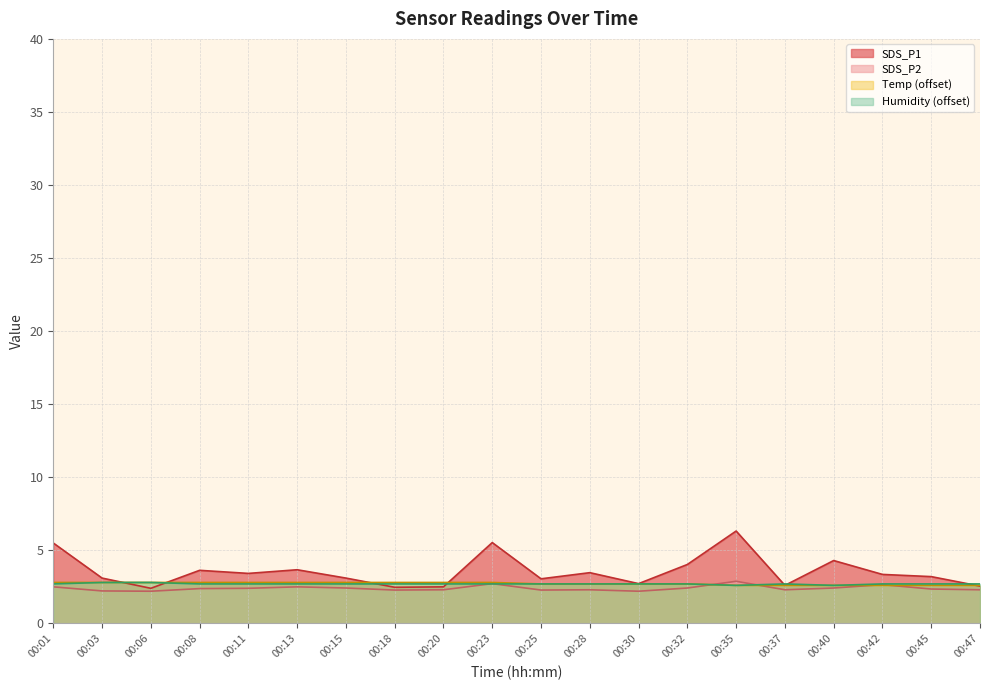

After their last crossing, which series has the higher values: Temp or Humidity?

Humidity